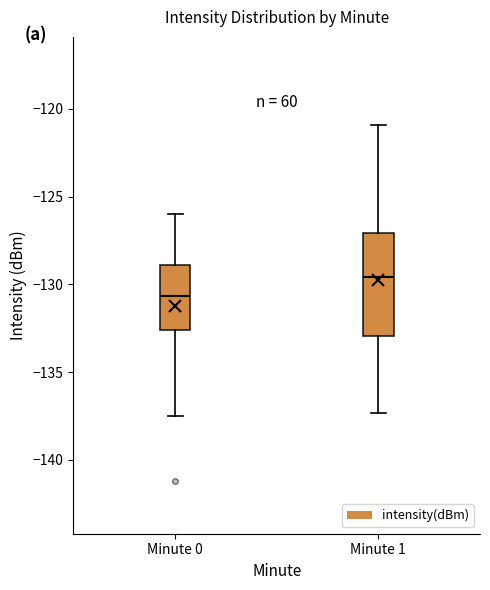

Which box has the lowest median line?

Minute 0